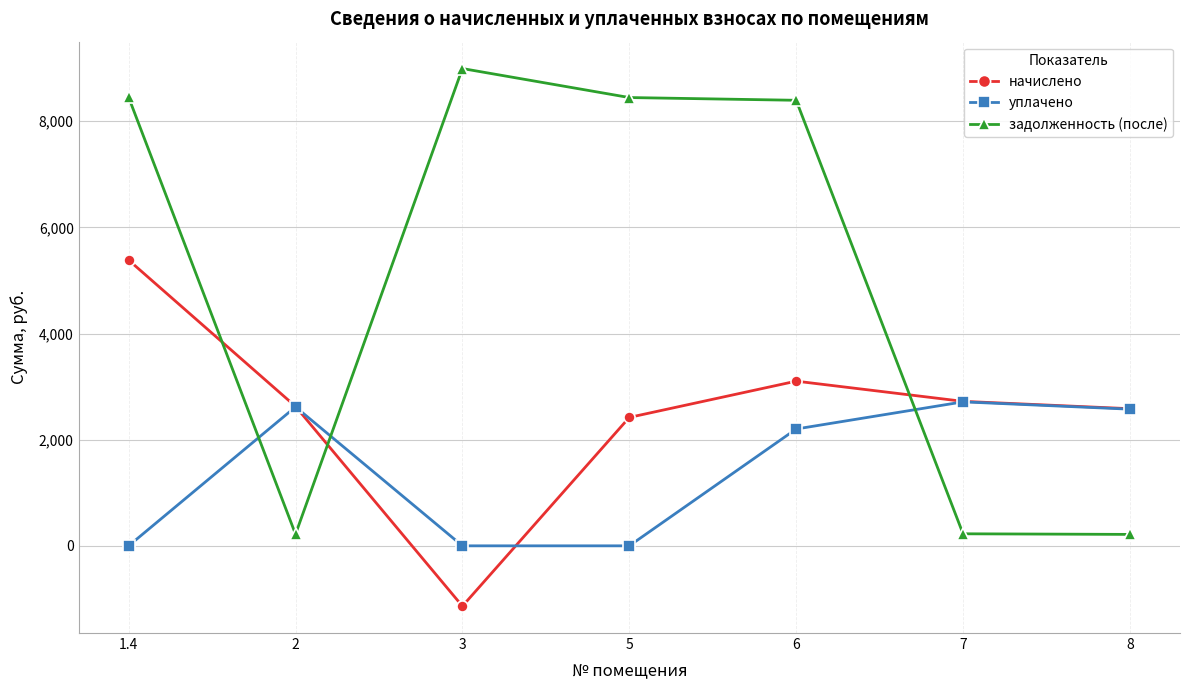

How many lines are shown in the chart?

3